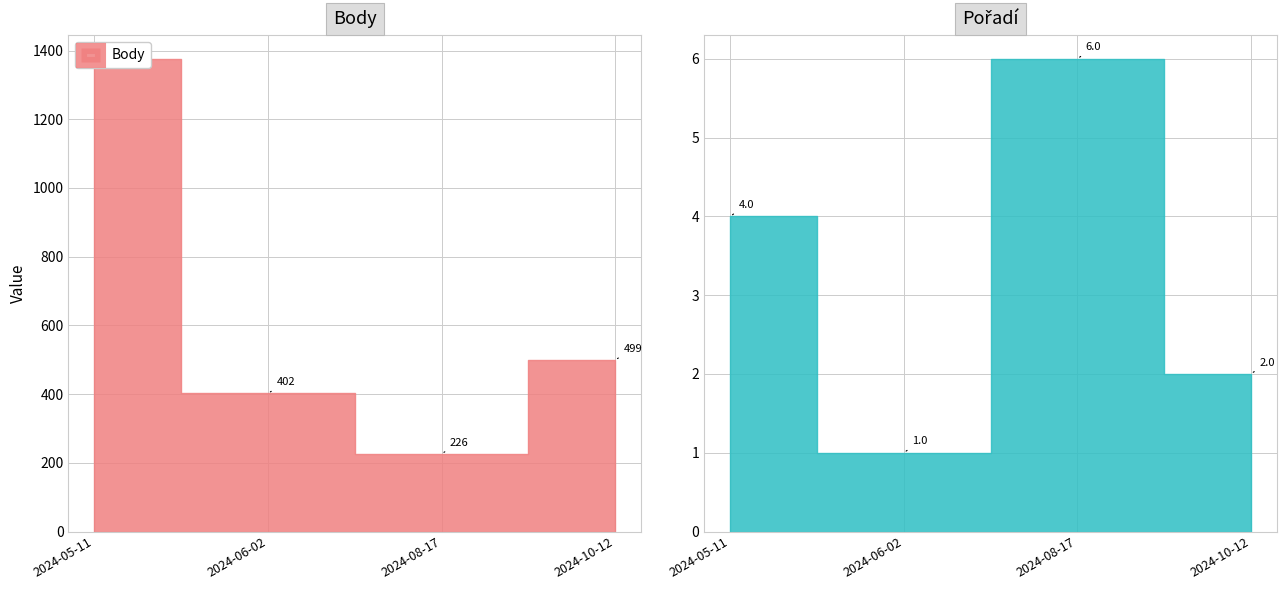

Read the Body value at 2024-10-12, to the nearest 100.

500